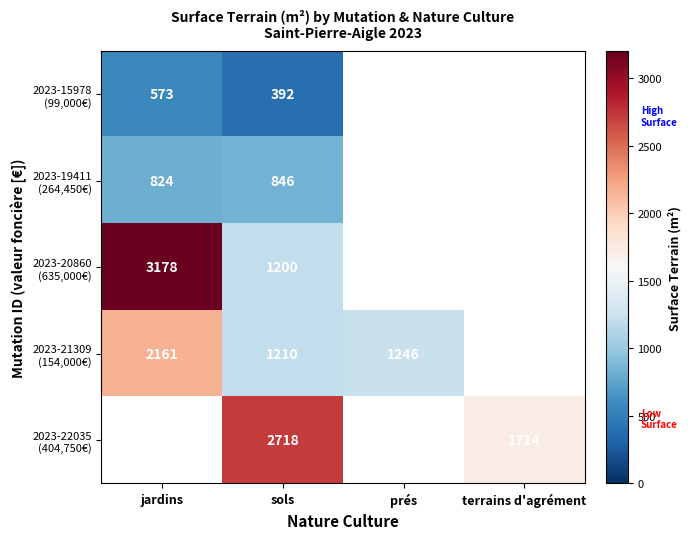

What is the total value across all series at sols?

6366